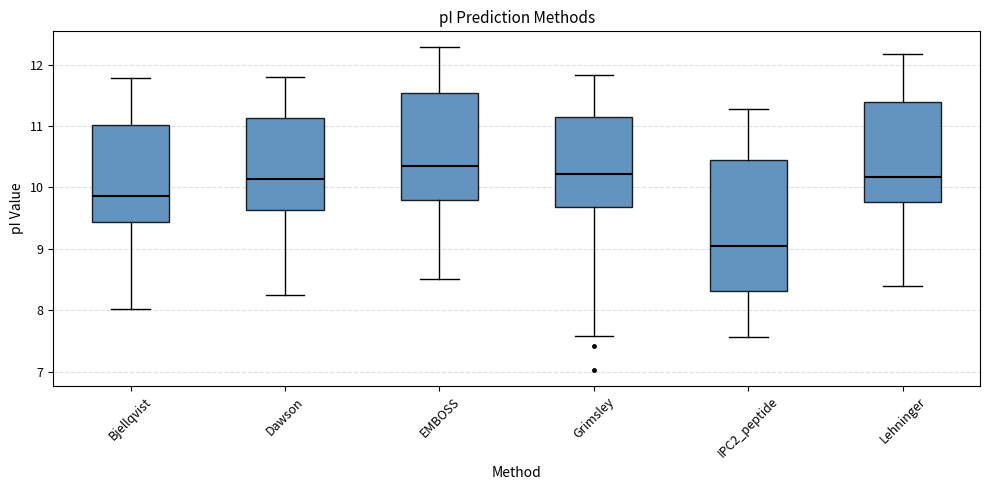

Where does the upper whisker of the box for Bjellqvist end on the y-axis? The values are not printed on the chart, so give them approximately, as read against the axis.

11.8